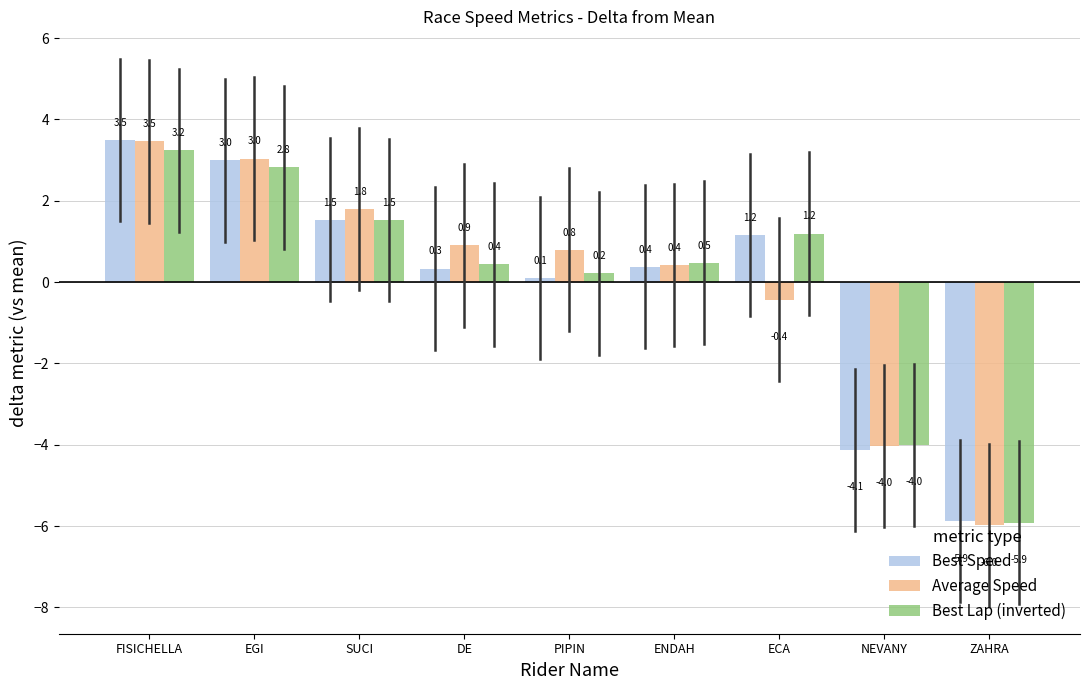

What is the total value across all series at ECA?

1.9